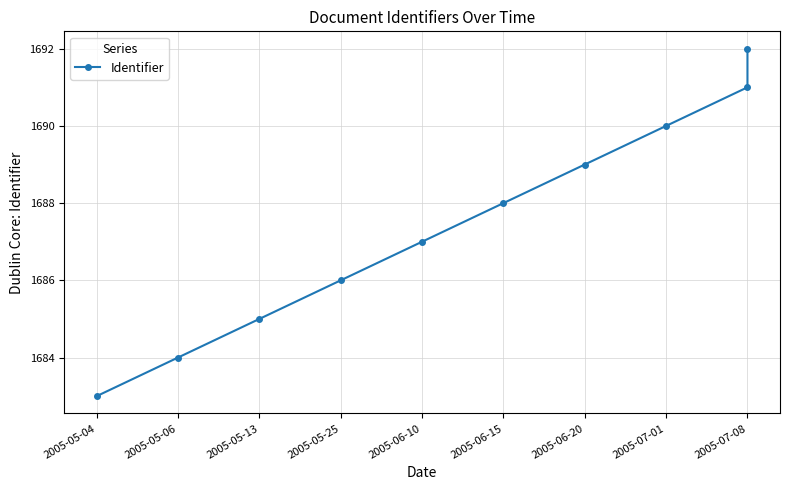

The value at 2005-07-08 is 1691. True or false?

True